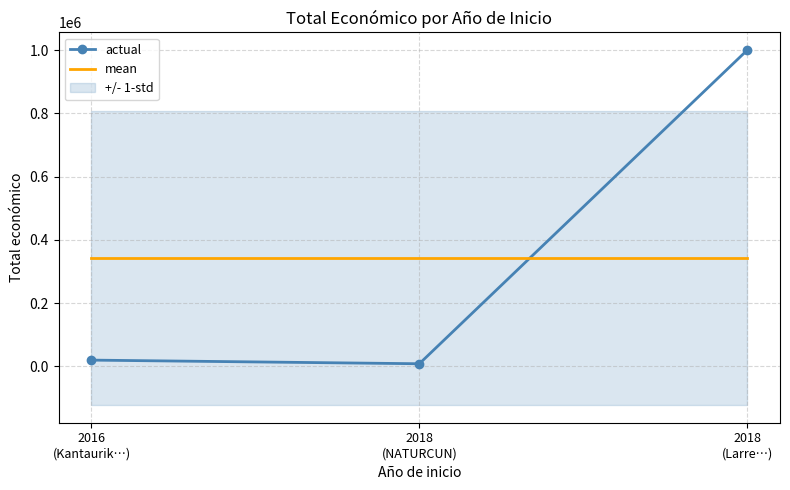

What is the maximum value for mean?

342483.3